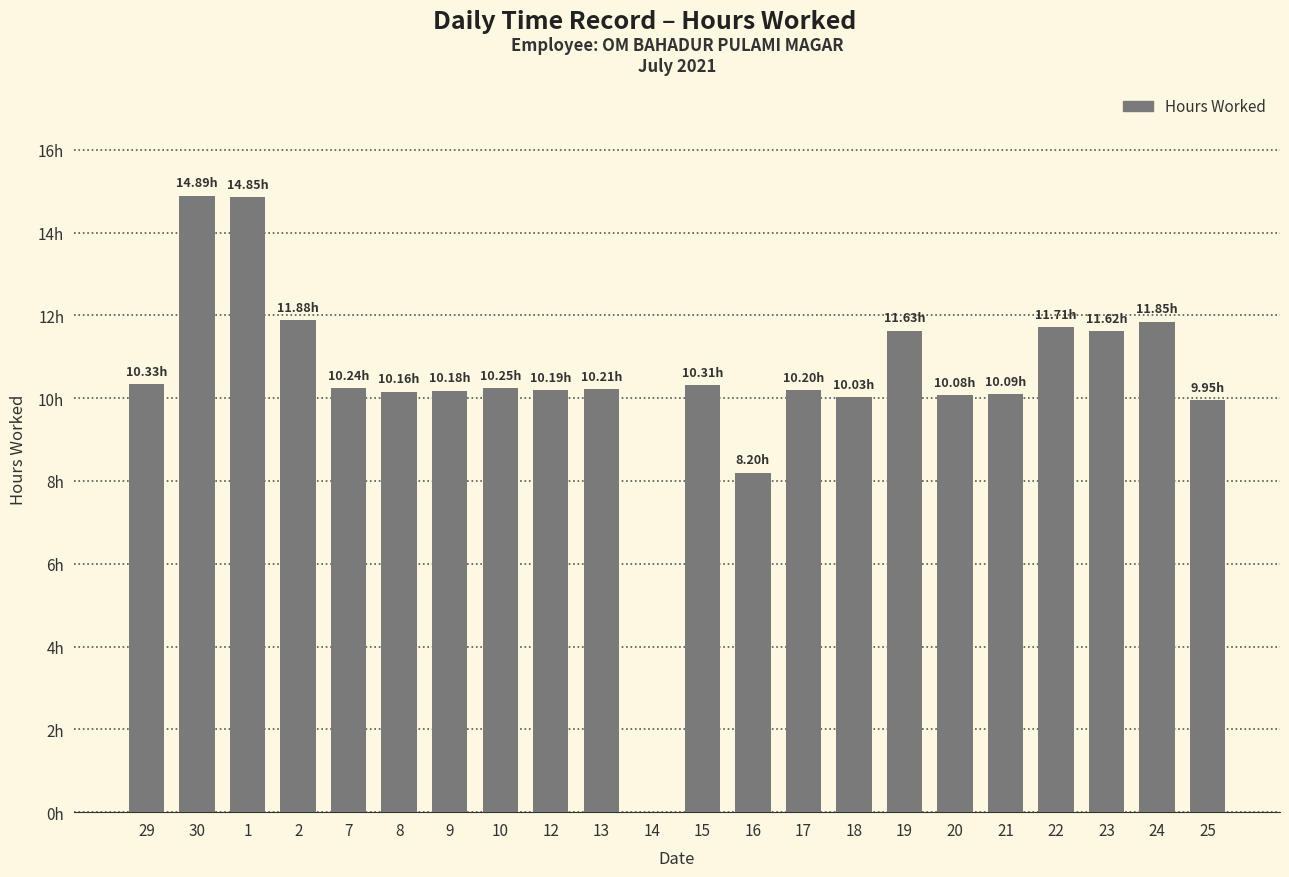

What is the change in value from 29 to 8?

-0.2